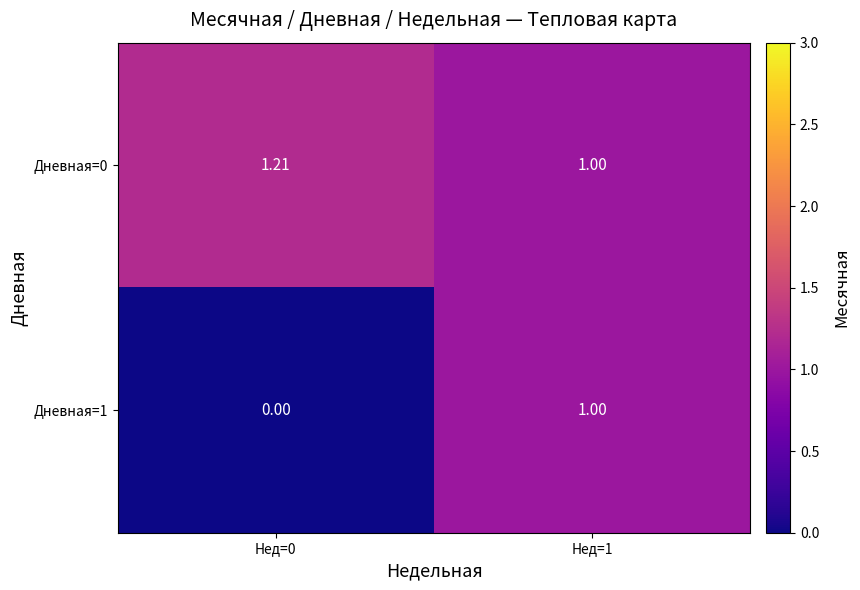

Is the value of Дневная=0 at Нед=1 greater than the value of Дневная=1 at Нед=0?

Yes